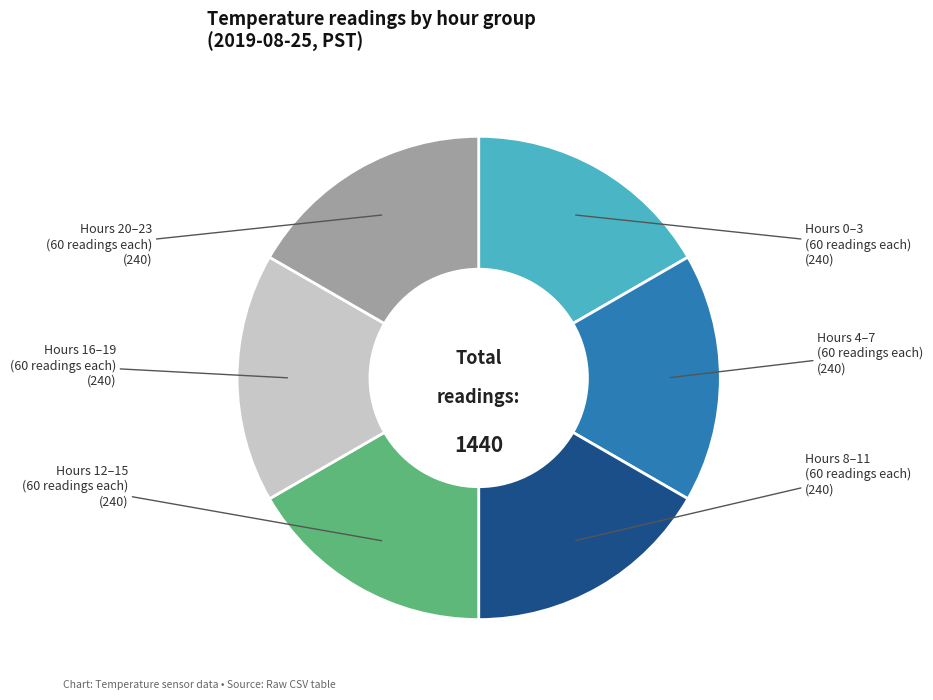

Is there a majority slice in this chart?

No